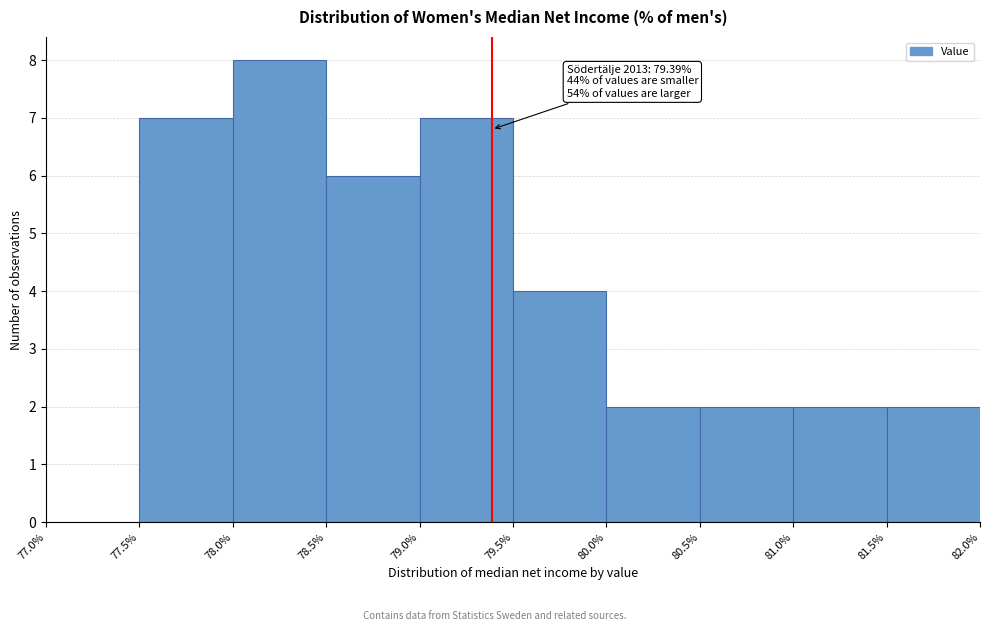

Over which range of the x-axis is the bar tallest?

78.0% to 78.5%